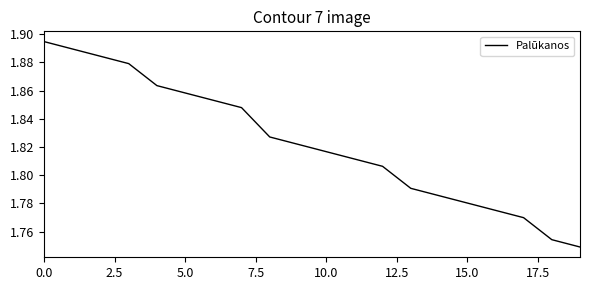

Is it true that the value at 10.0 is 0.4?

False